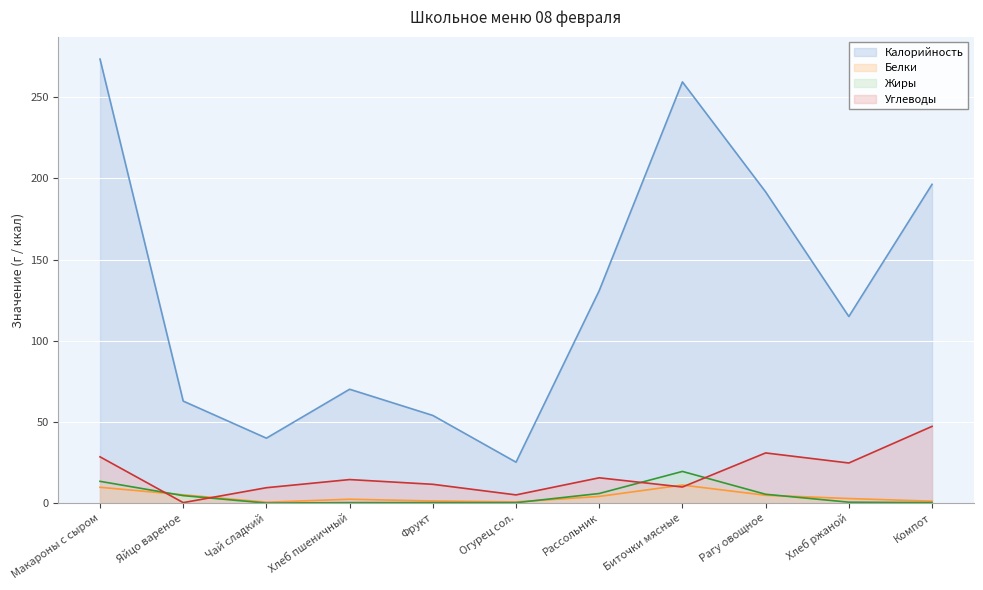

At which category is the sum across all series the highest?

Макароны с сыром